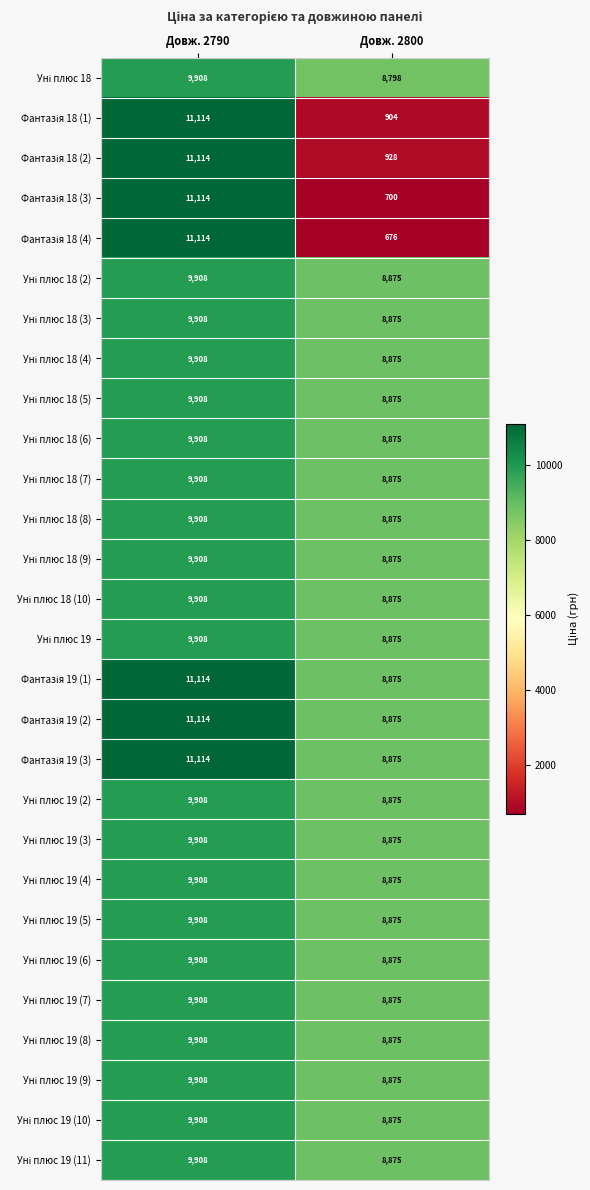

Count the number of categories in the chart.

2